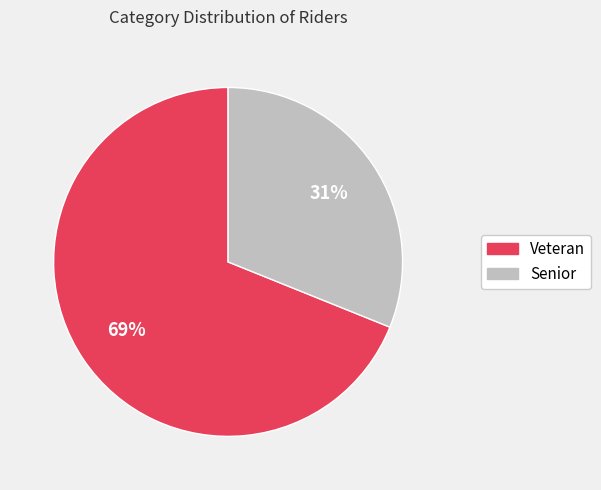

Combined, do Senior and Veteran account for over 50%?

Yes